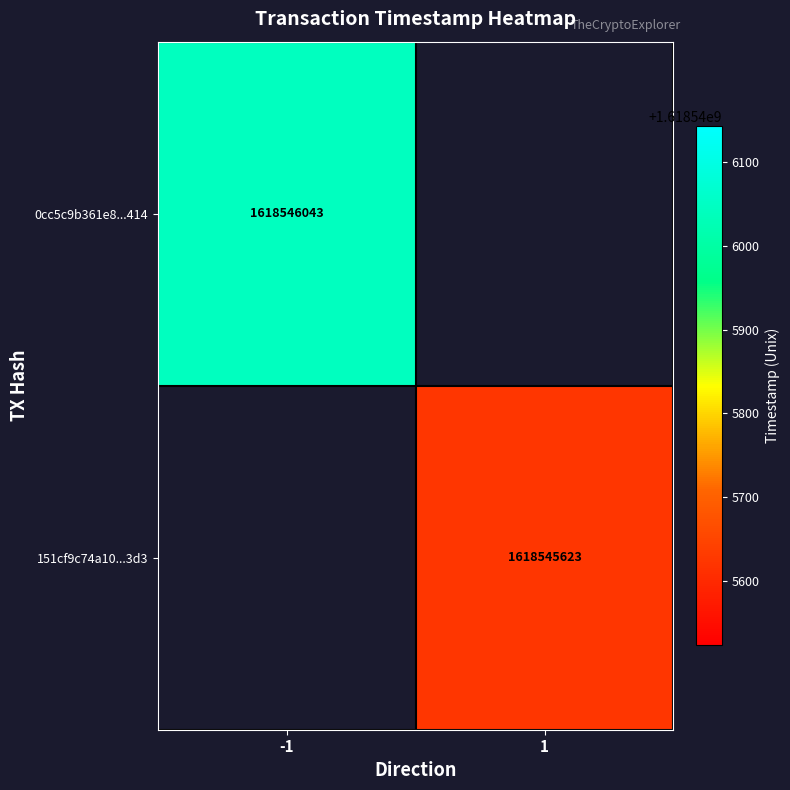

How many categories are shown in the chart?

2